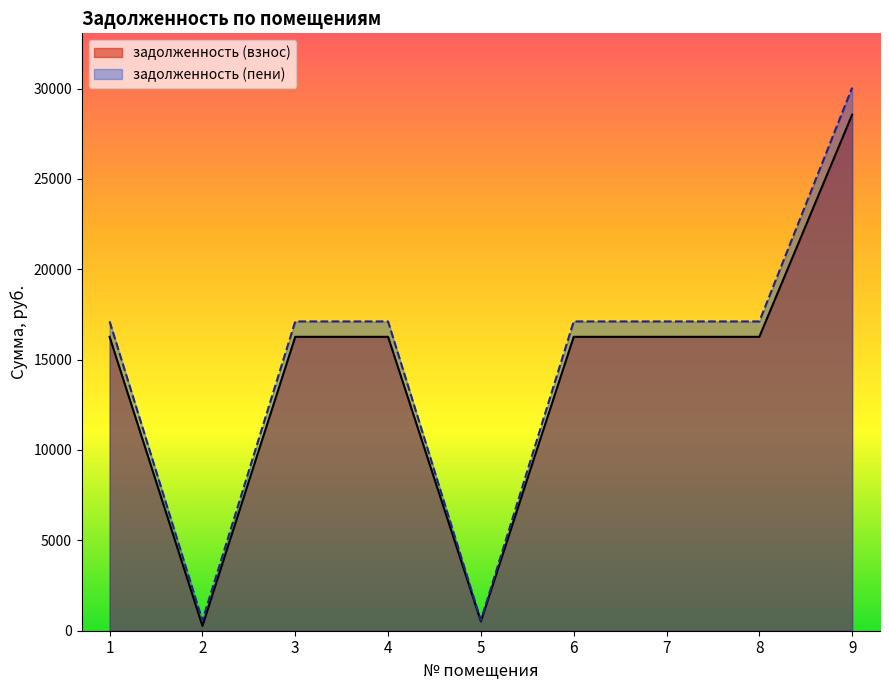

Rank the series by their average value, from highest to lowest.

задолженность (пени), задолженность (взнос)